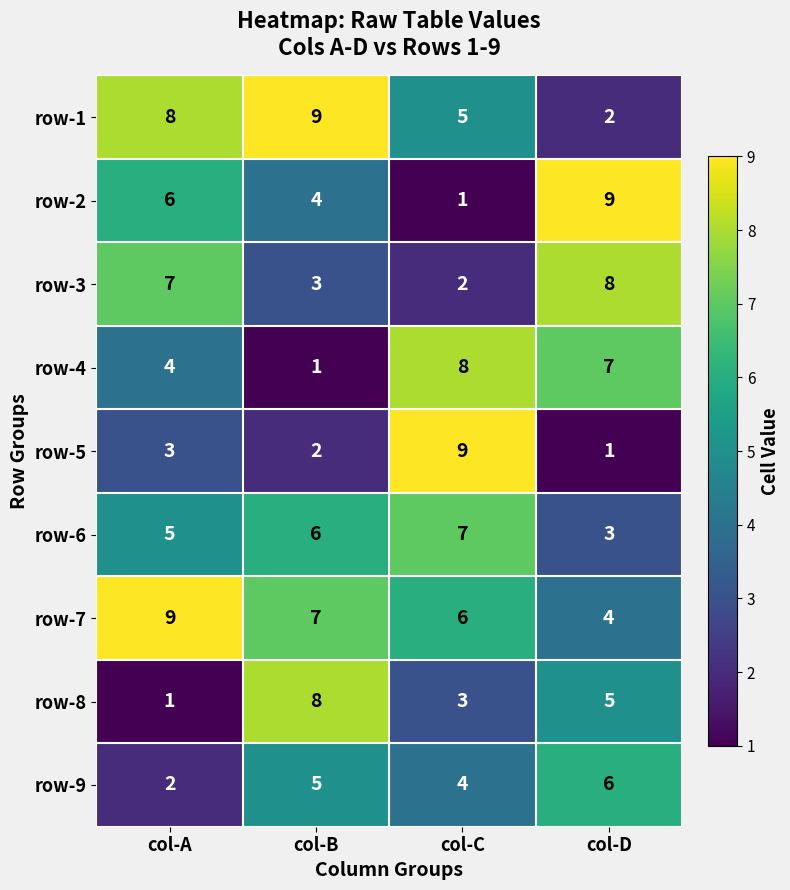

How many row-2 values are between 4 and 9?

3